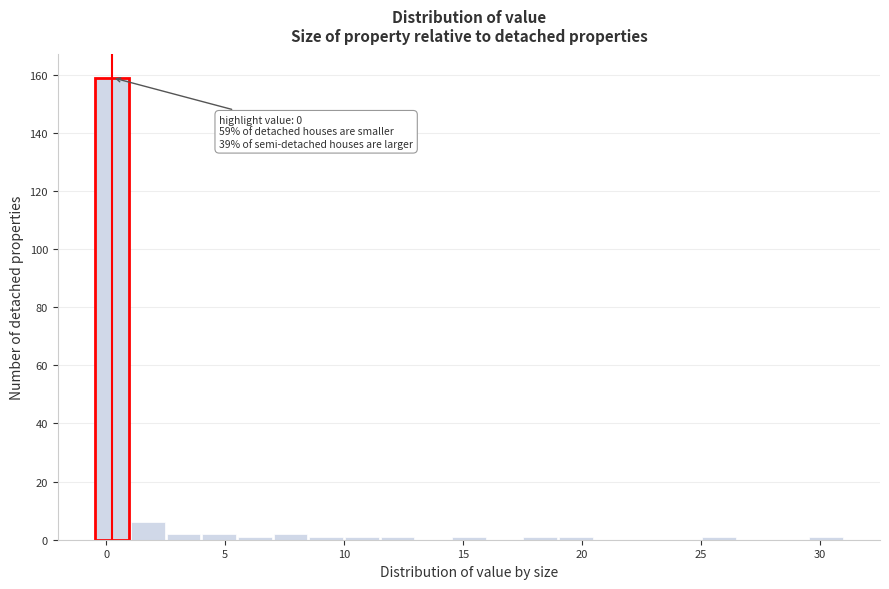

Around what value on the x-axis is the tallest bar? Give the approximate position of its centre, as read against the axis.

0.5